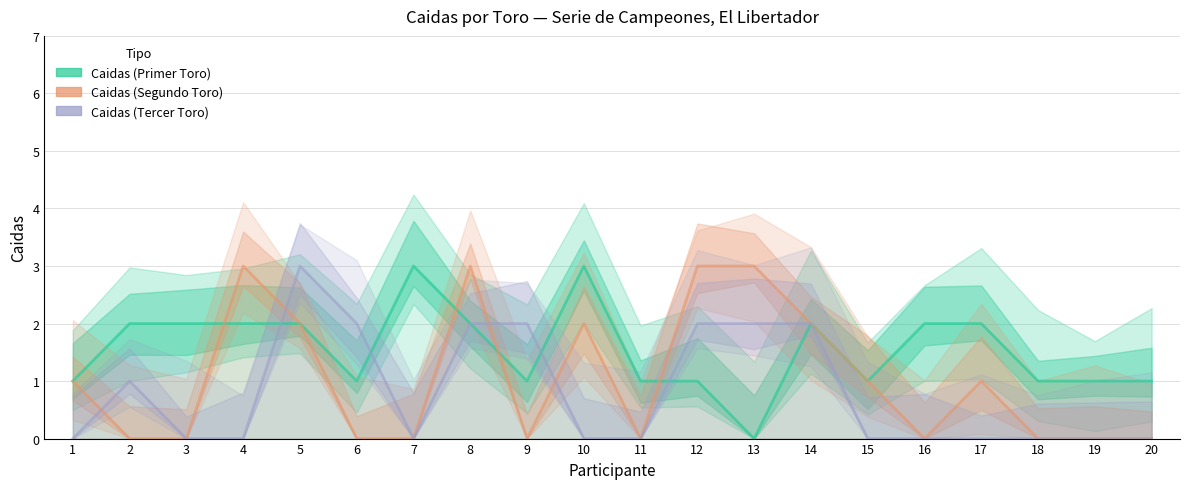

What is the average value of the Caidas (Tercer Toro) series?

1